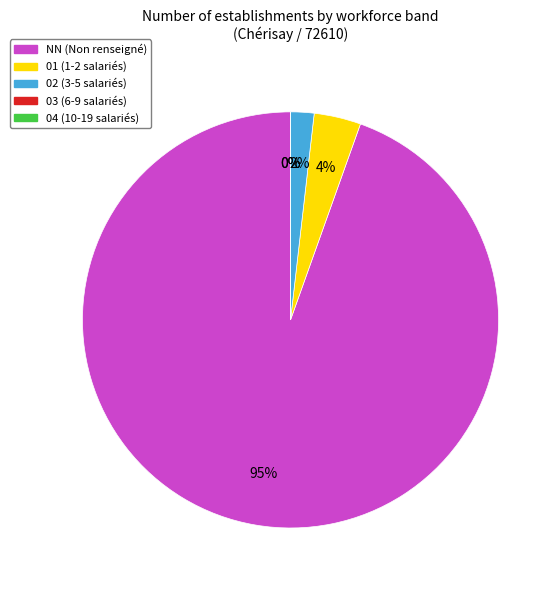

Between 01 and NN, which is larger?

NN